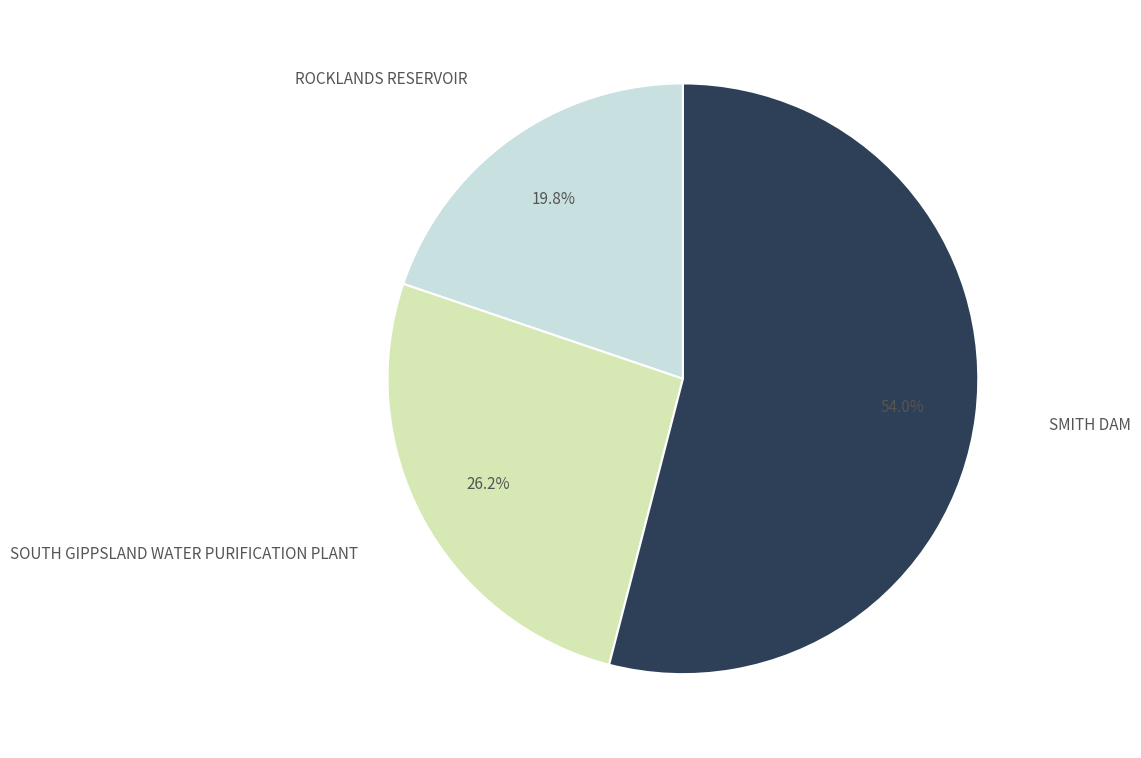

To the nearest percent, what is the average slice percentage?

33%